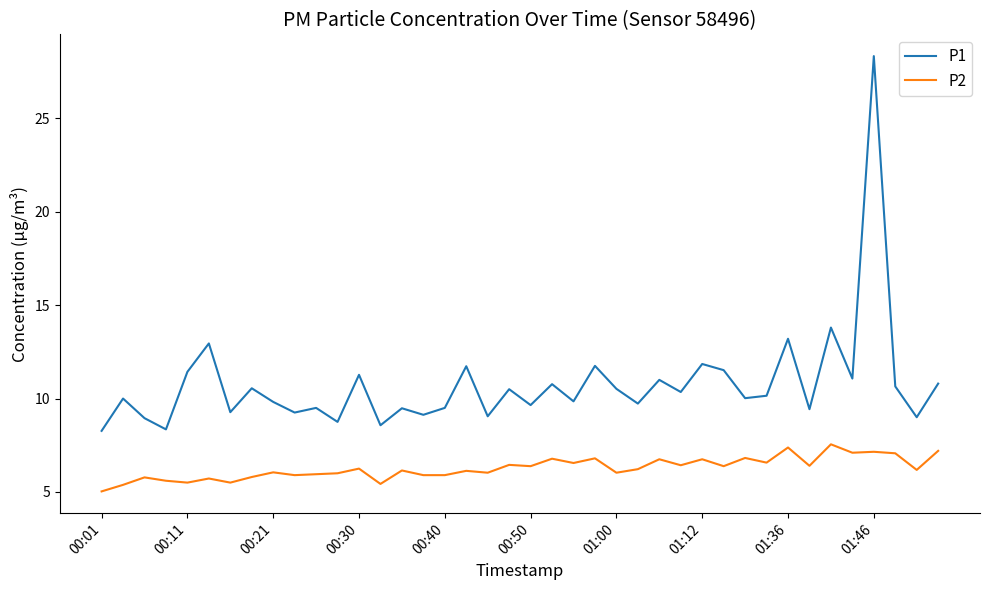

Rank the series by their average value, from lowest to highest.

P2, P1